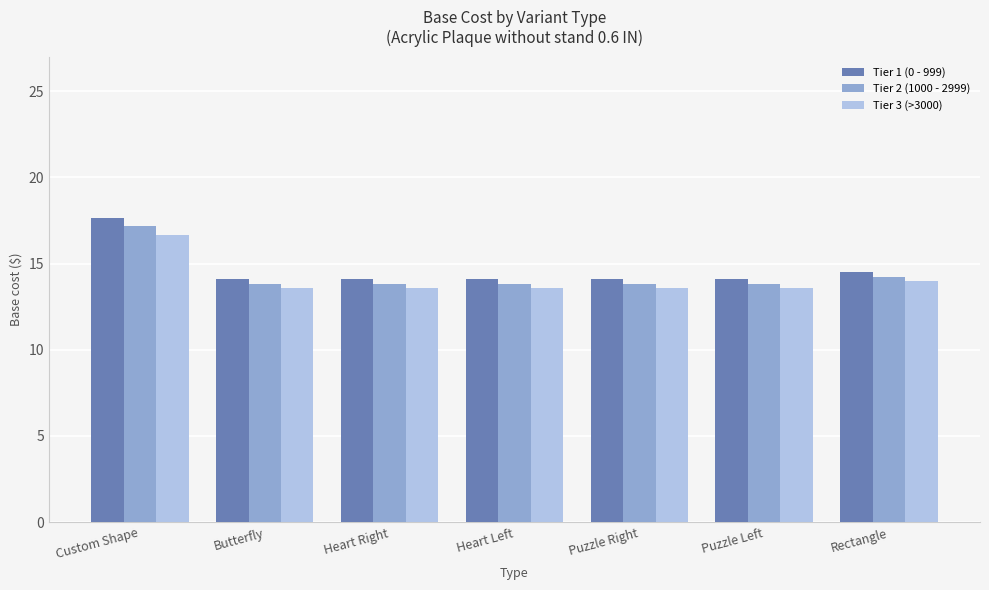

How many distinct data groups are displayed?

3